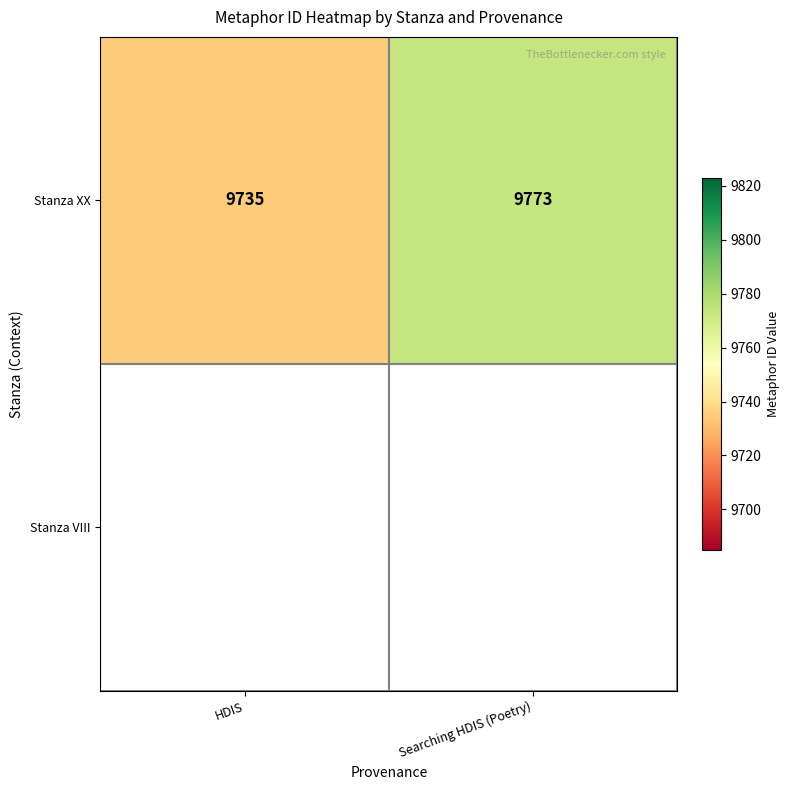

Is it true that the value at HDIS is 9735?

True